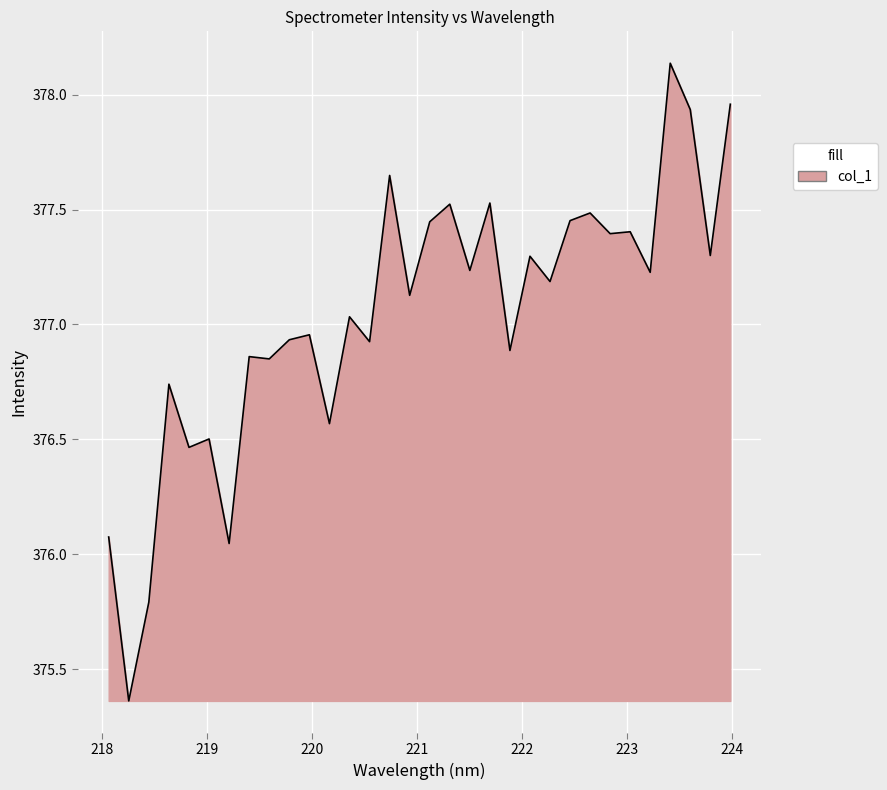

Is this an area chart (filled region under the line)?

Yes